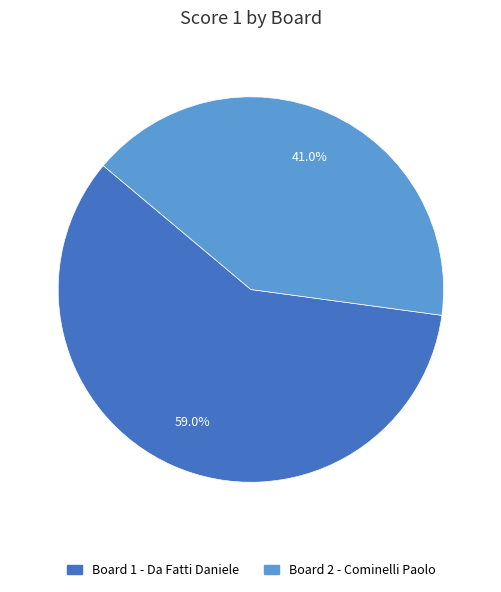

Is it true that Board 2 - Cominelli Paolo is 35% of the pie?

False